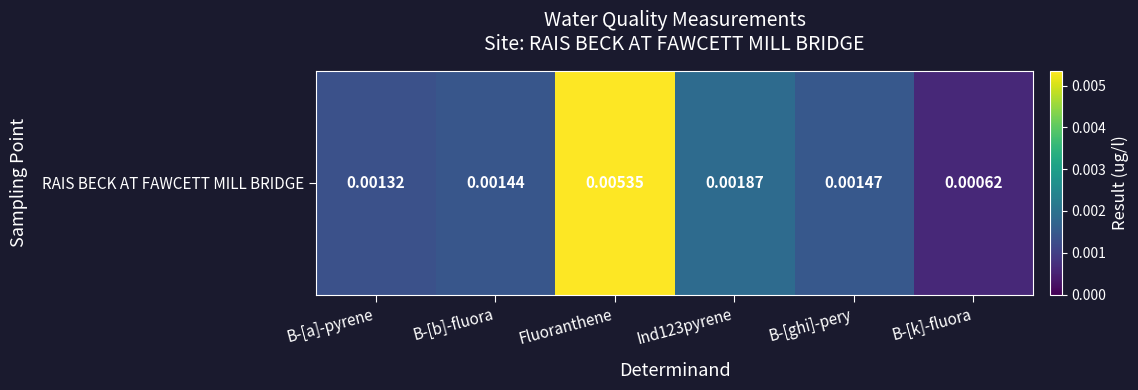

Reading right to left, transcribe all the data shown in this chart.

B-[k]-fluora=0.0	B-[ghi]-pery=0.0	Ind123pyrene=0.0	Fluoranthene=0.0	B-[b]-fluora=0.0	B-[a]-pyrene=0.0